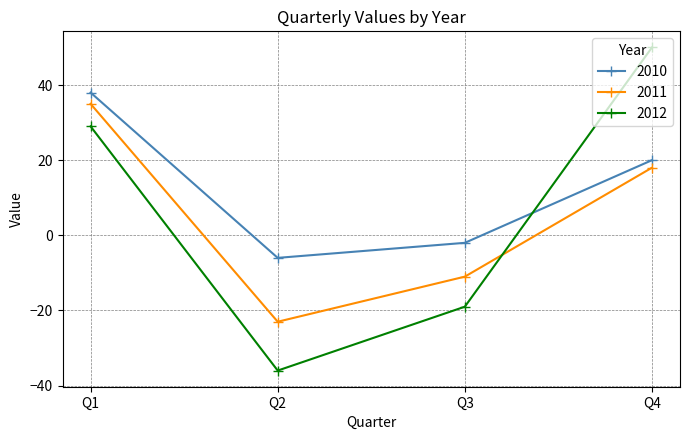

What is the spread (max minus min) of values at Q1?

9